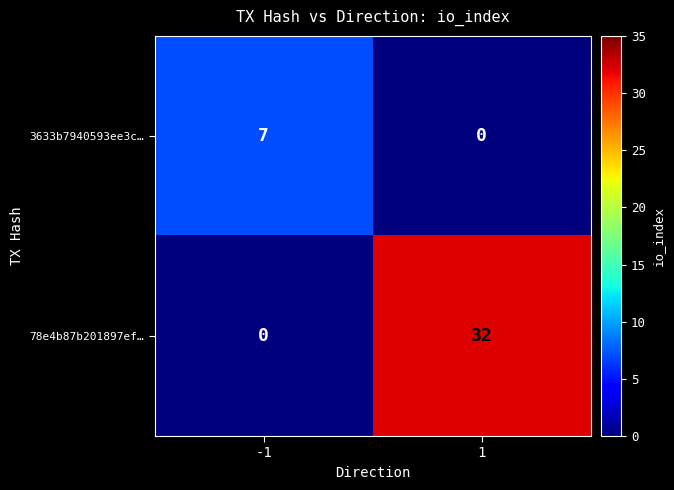

The 78e4b87b201897ef… series shows 0 at -1. True or false?

True